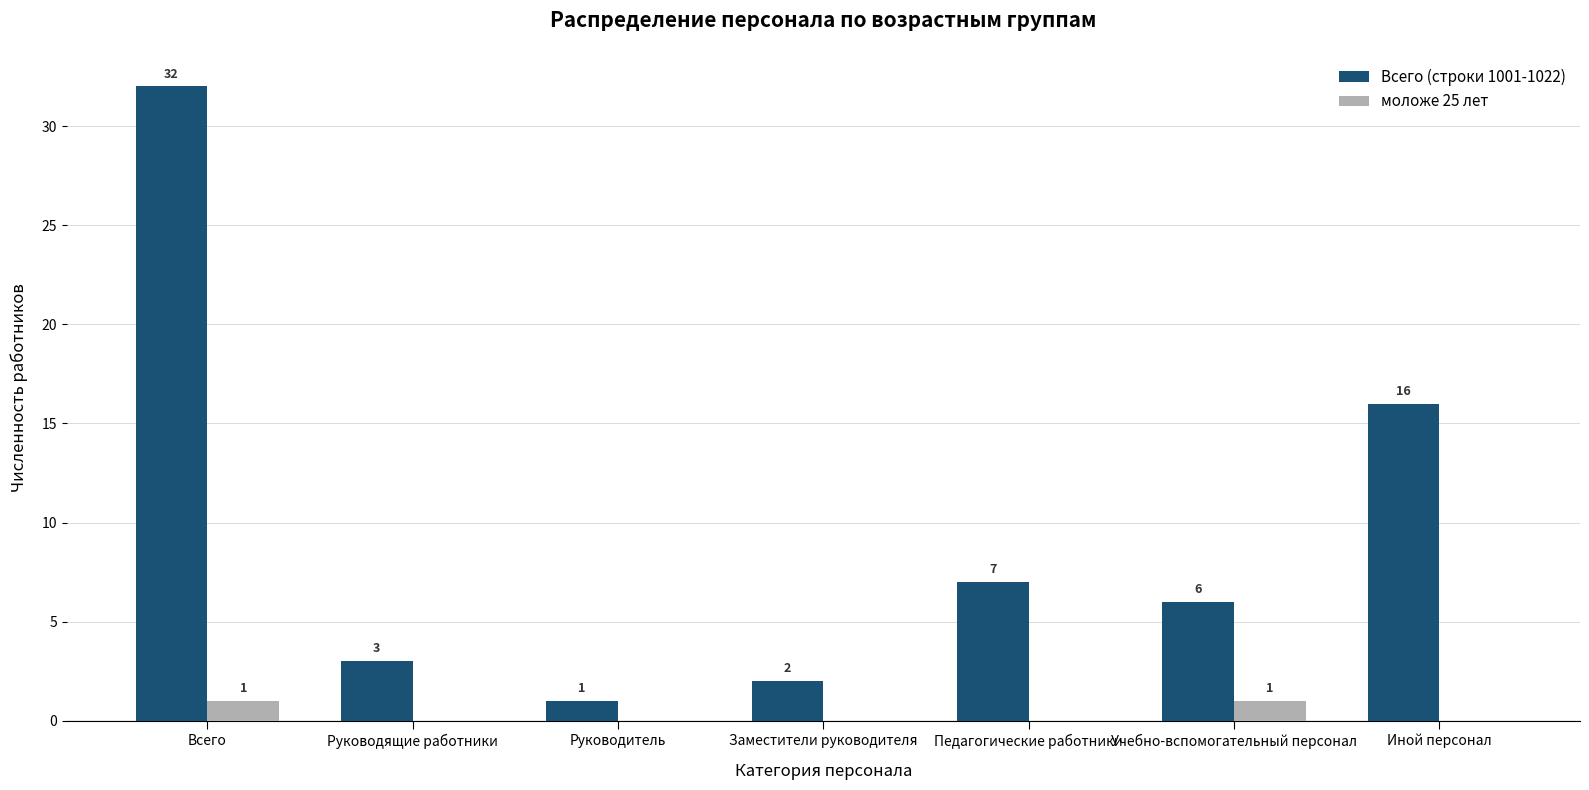

The value of Всего (строки 1001-1022) at Всего is 16. True or false?

False